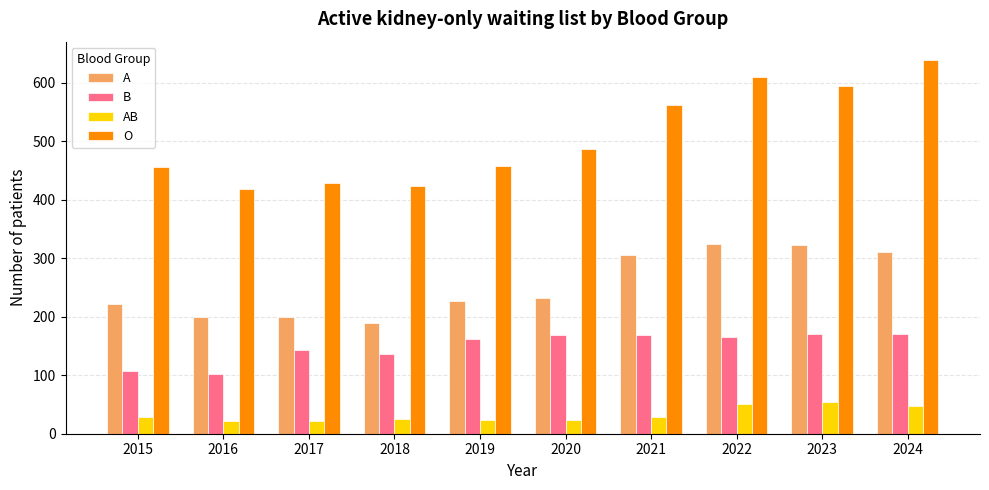

What is the value of the O bar at the 1st from the left?

456